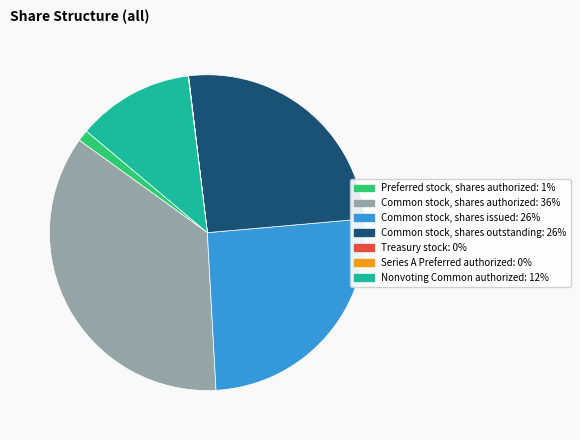

Between Common stock, shares authorized and Preferred stock, shares authorized, which is larger?

Common stock, shares authorized